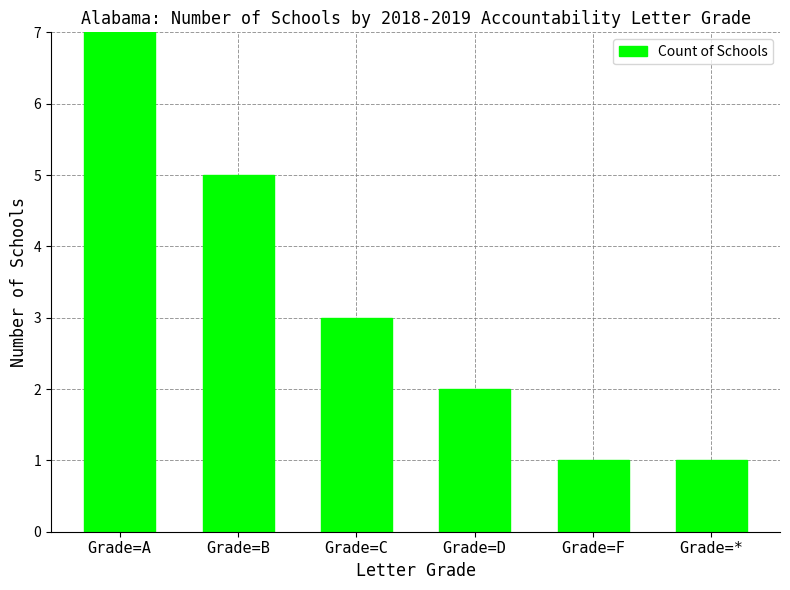

What is the difference between the values at Grade=D and Grade=F?

1